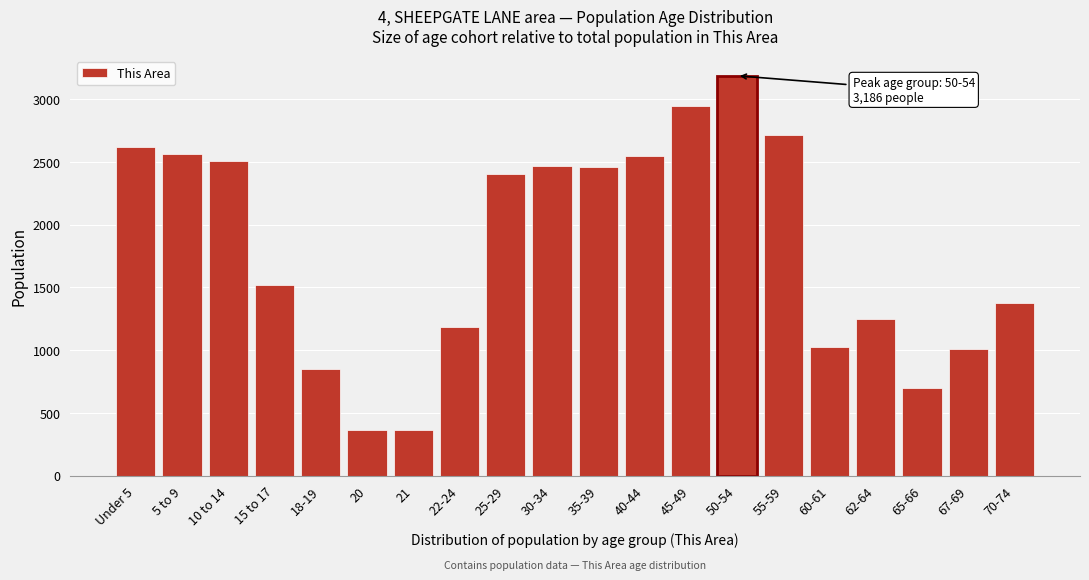

What is the value of the 11th bar from the left?

2455